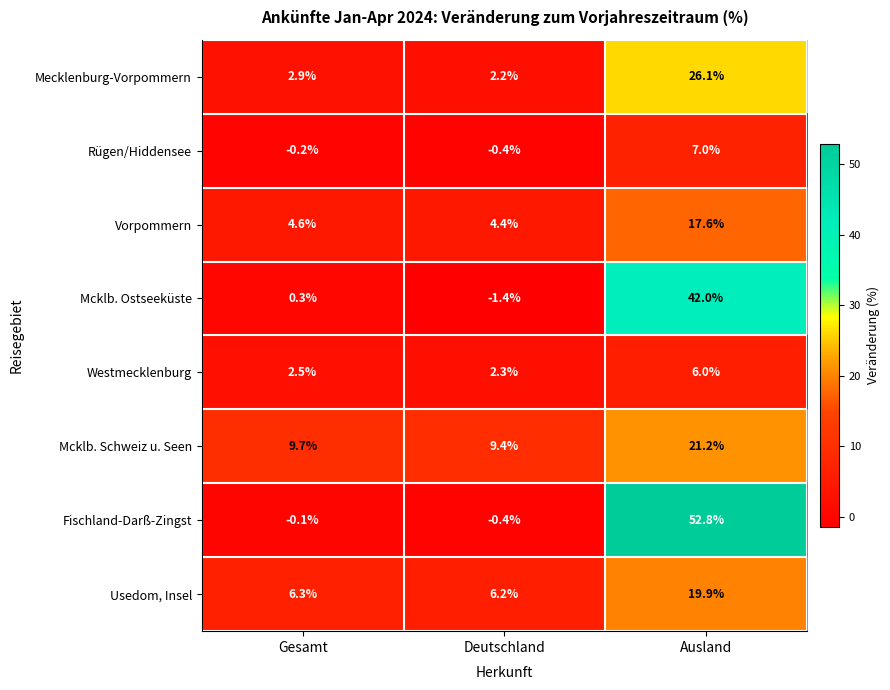

Where is Mecklenburg-Vorpommern nearest to the value 14?

Gesamt